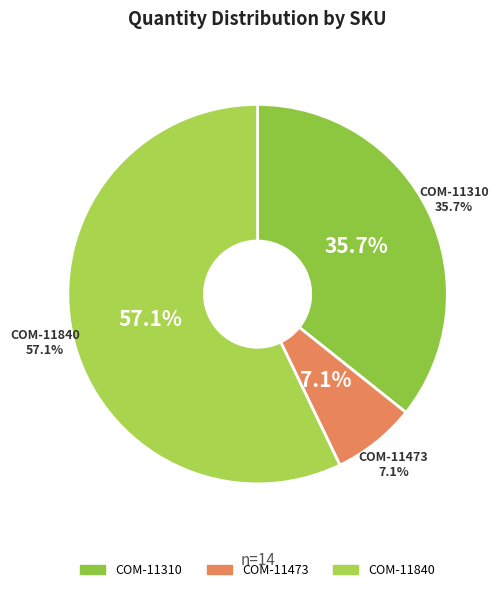

What is the majority slice?

COM-11840